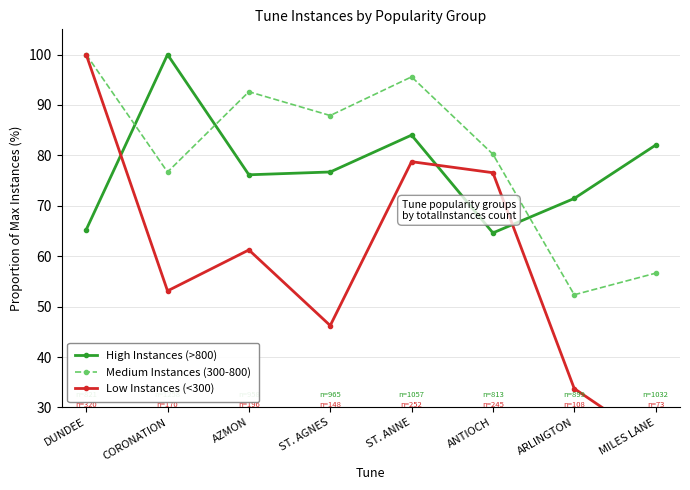

What is the highest value of the High Instances (>800) series?

100.0